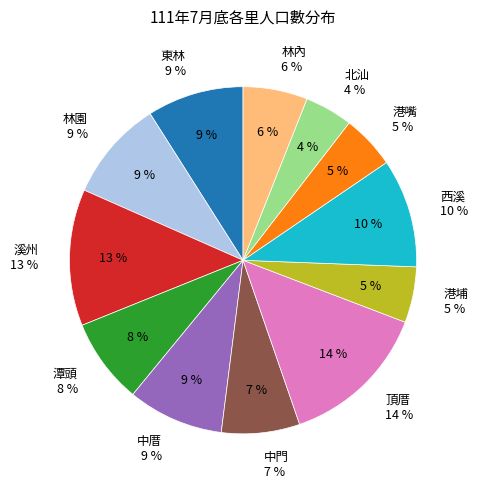

Which slice is the largest?

頂厝